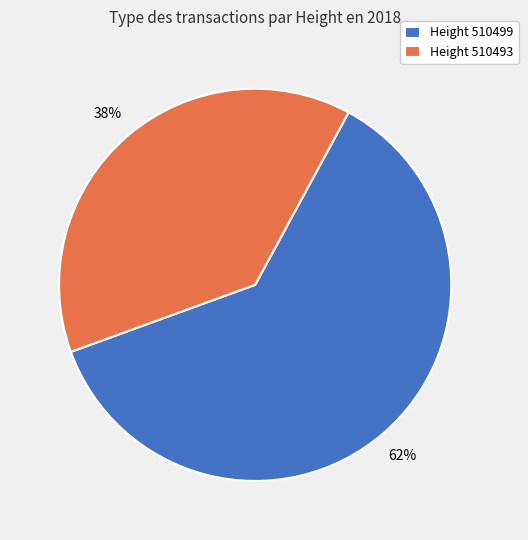

To the nearest percent, what portion does Height 510493 represent?

38%